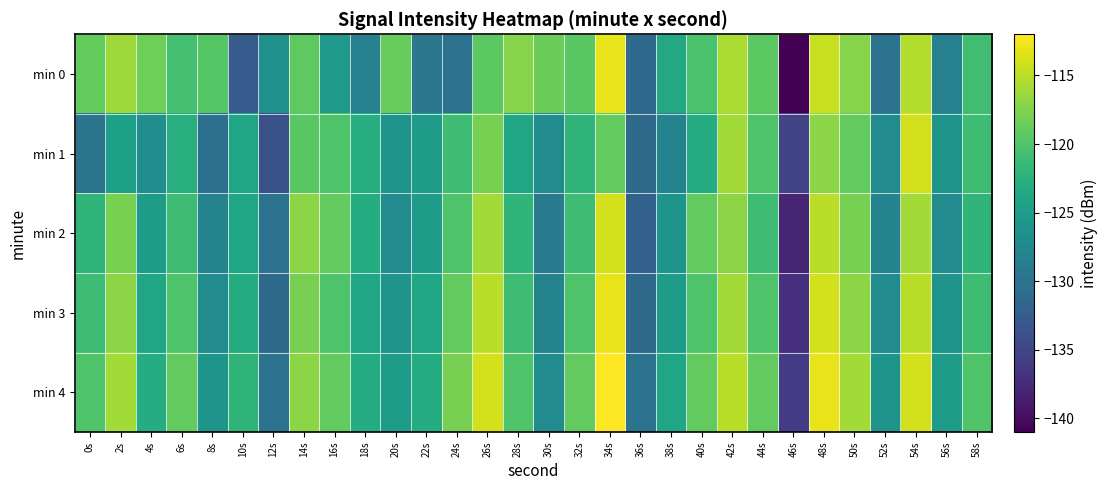

Which category has the highest value across all series?

34s